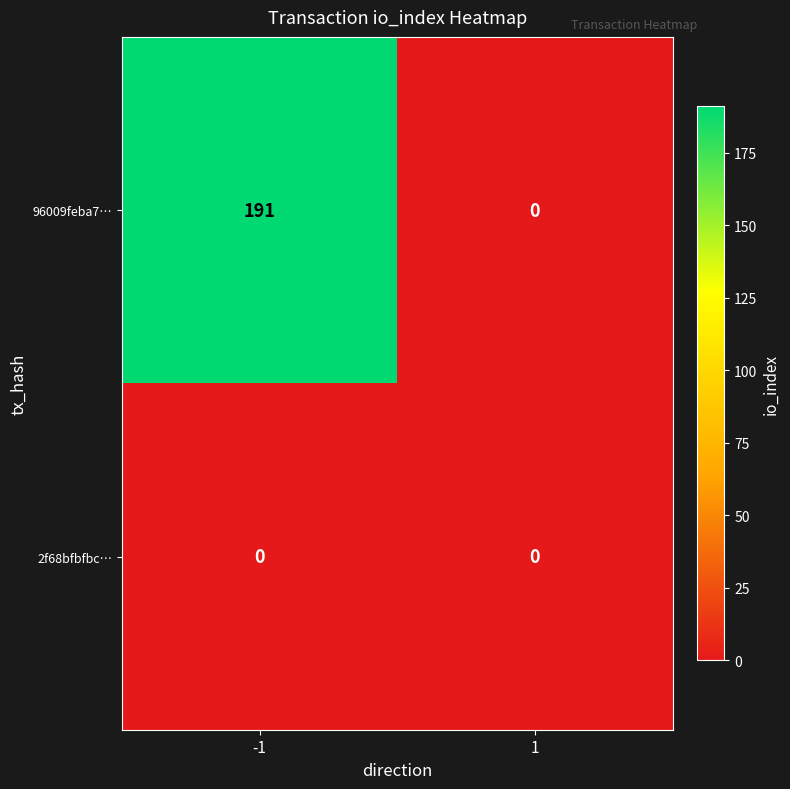

The value of 2f68bfbfbc… at -1 is 0. True or false?

True